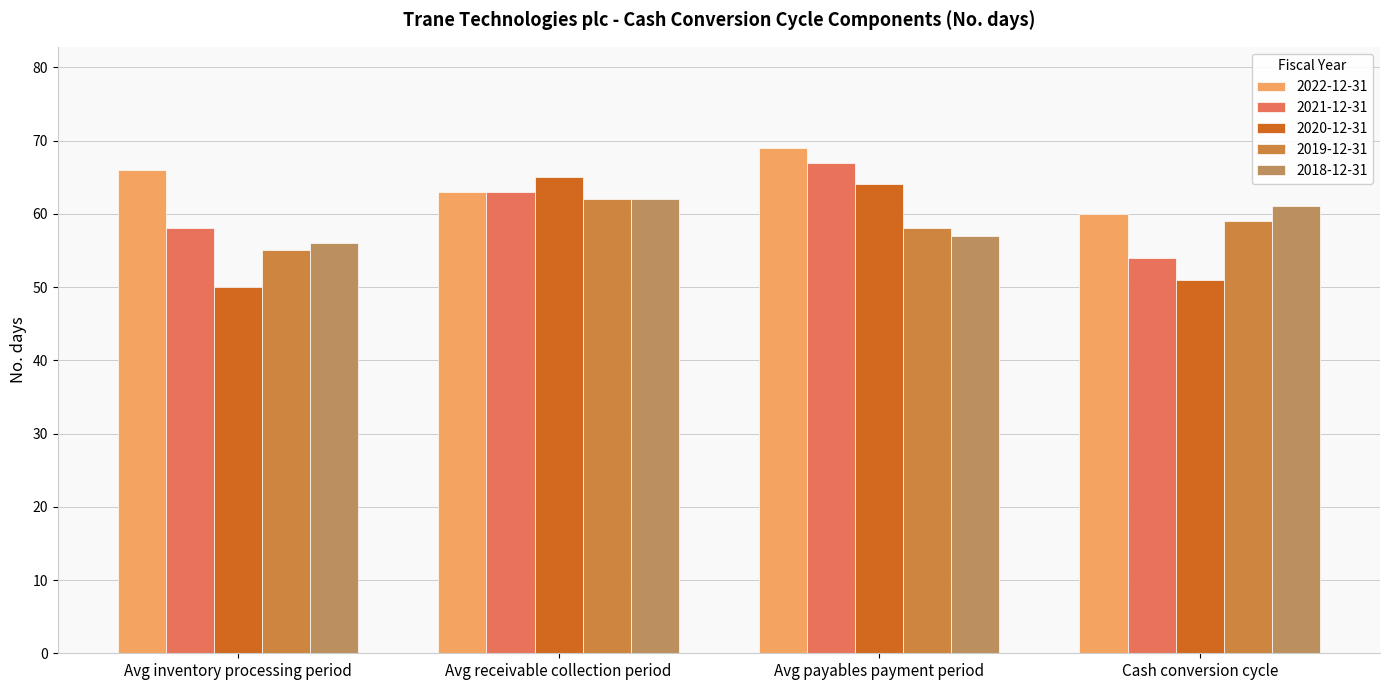

What is the difference between the maximum and minimum values in the 2019-12-31 series?

7